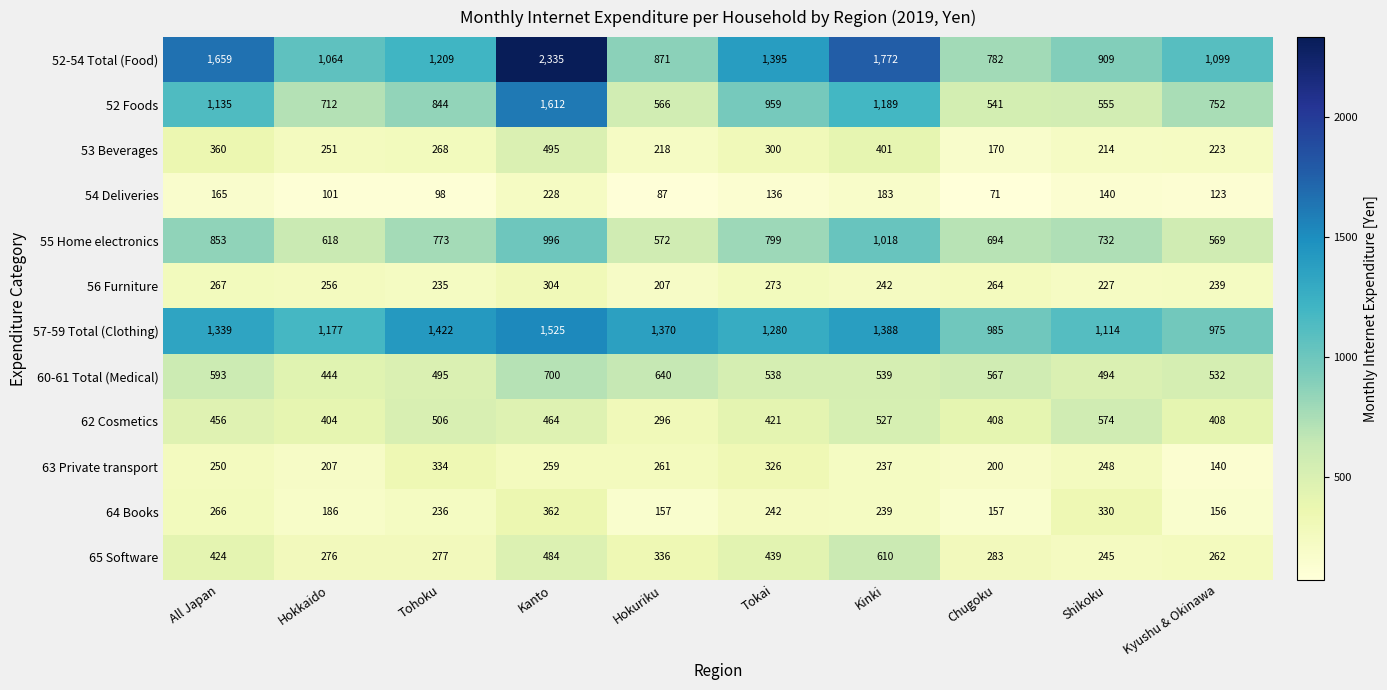

List the series in order of their peak value, lowest first.

54 Deliveries, 56 Furniture, 63 Private transport, 64 Books, 53 Beverages, 62 Cosmetics, 65 Software, 60-61 Total (Medical), 55 Home electronics, 57-59 Total (Clothing), 52 Foods, 52-54 Total (Food)